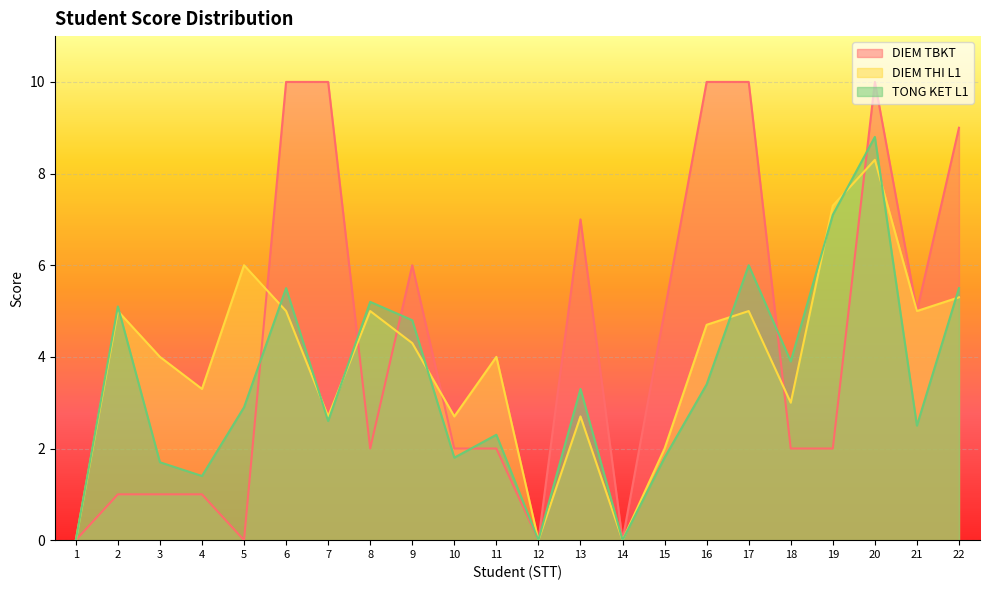

What is the difference between the maximum and minimum values in the DIEM THI L1 series?

8.3